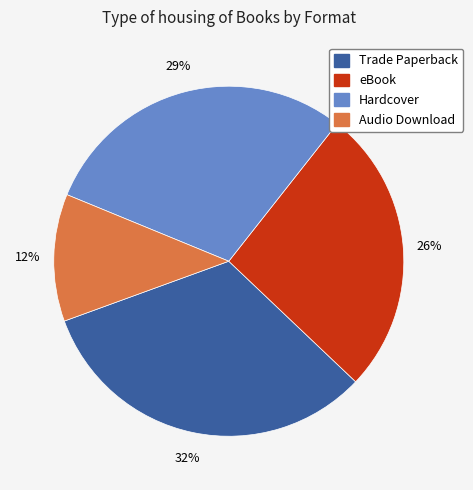

What is the ratio of the value at Hardcover to the value at eBook?

1.1